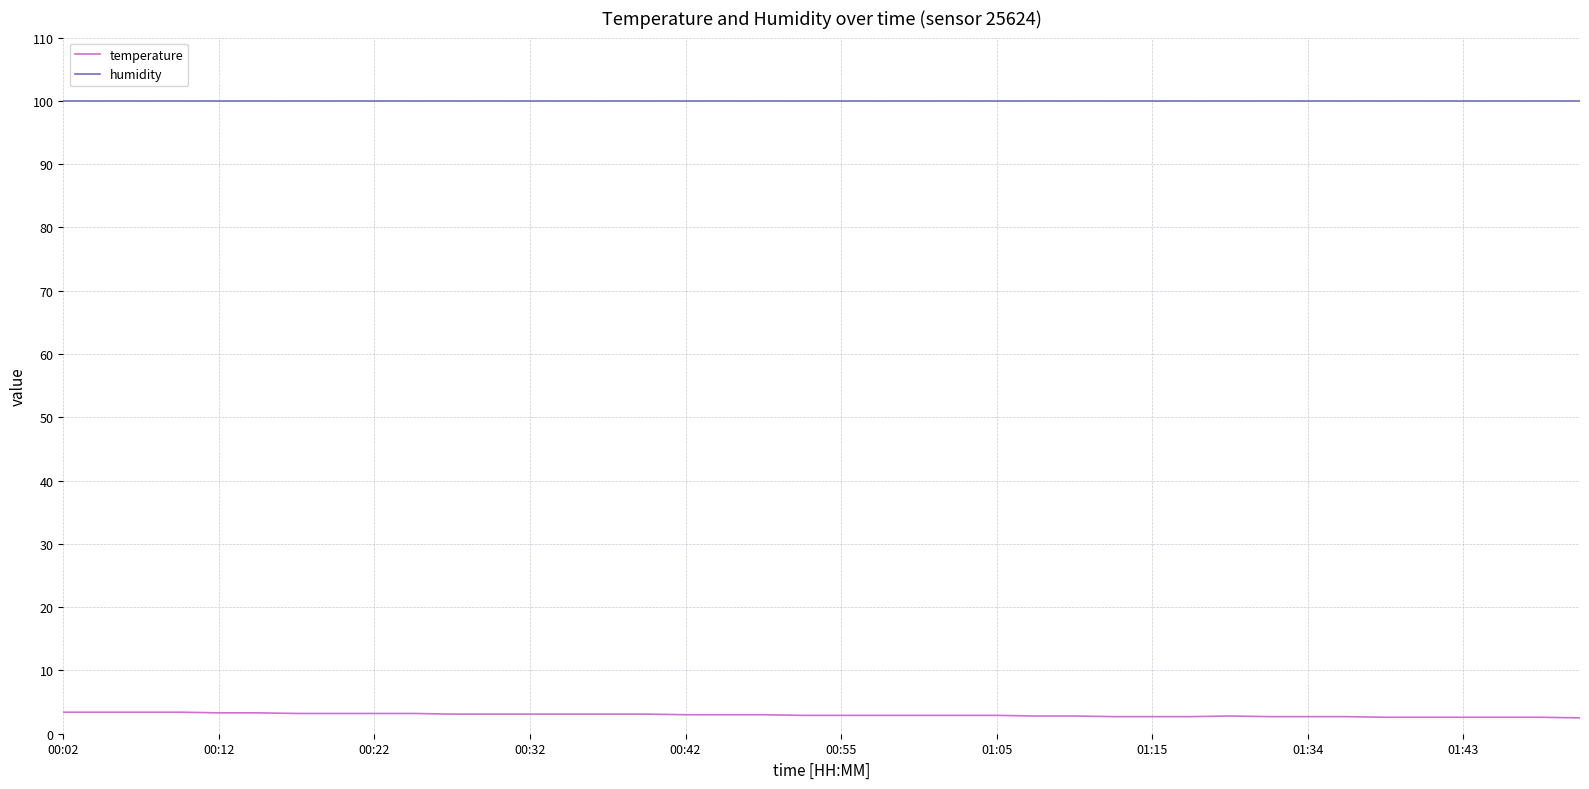

True or false: humidity and temperature intersect in this chart.

False